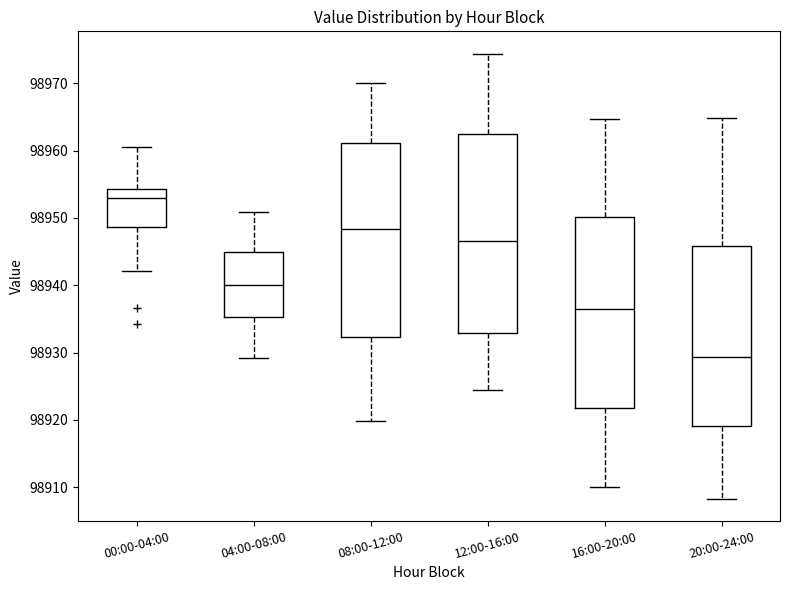

Which box has the highest median line?

00:00-04:00